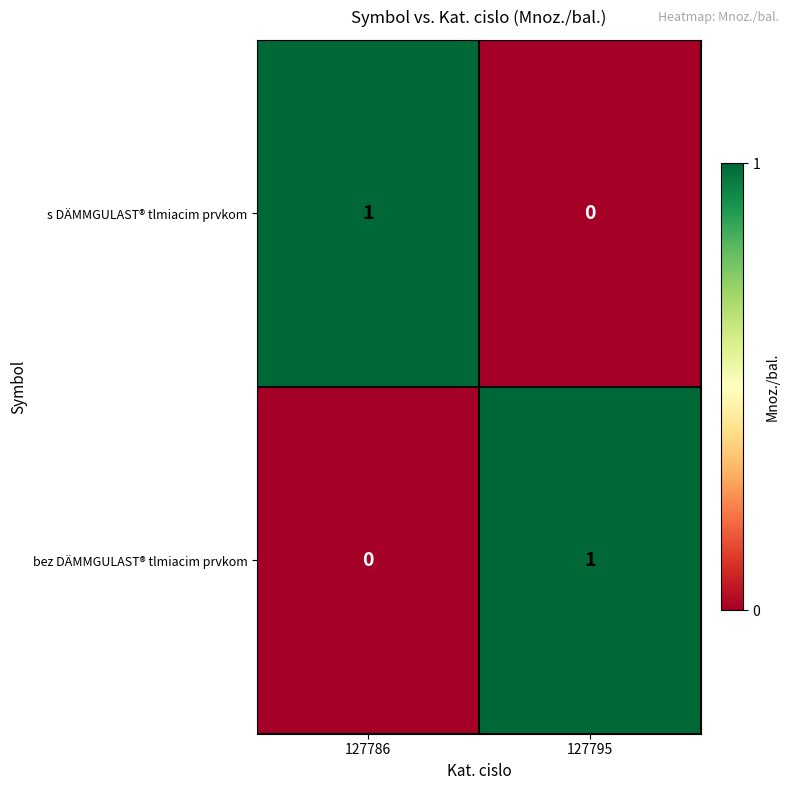

How many categories are shown in the chart?

2